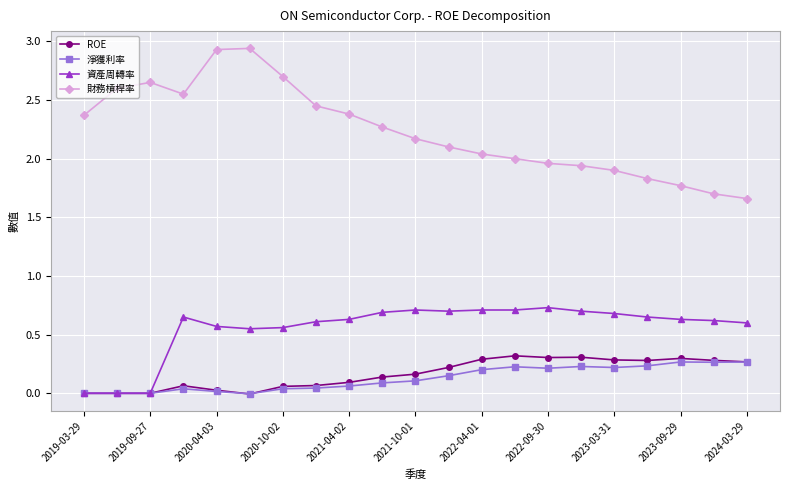

True or false: 淨獲利率 and 財務槓桿率 cross at least once.

False